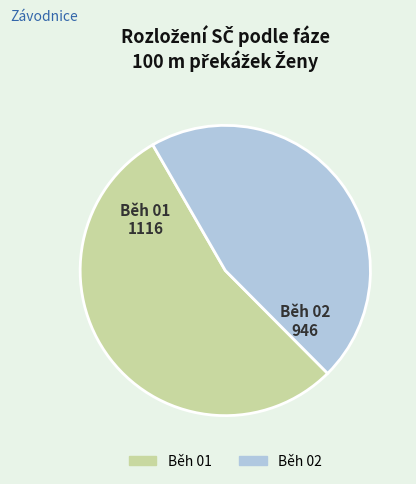

Which has a higher value, Běh 01 or Běh 02?

Běh 01